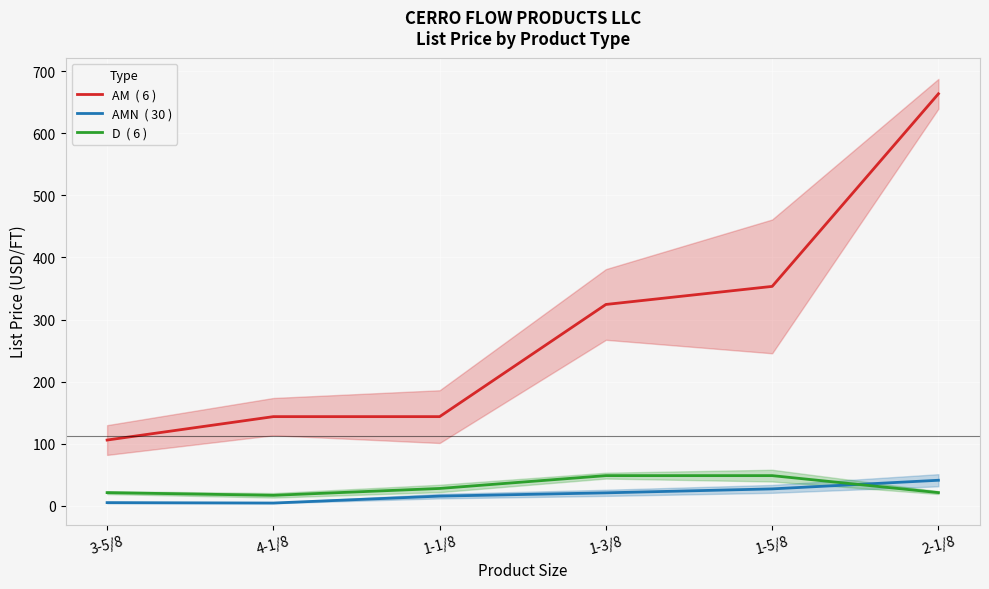

Reading left to right, list all the values displayed in this chart.

AM: 3-5/8=106.1	4-1/8=143.8	1-1/8=143.8	1-3/8=324.4	1-5/8=353.5	2-1/8=663.6
AMN: 3-5/8=5.3	4-1/8=4.7	1-1/8=15.8	1-3/8=21.1	1-5/8=27.5	2-1/8=41.4
D: 3-5/8=21.5	4-1/8=17.1	1-1/8=28.1	1-3/8=48.8	1-5/8=48.8	2-1/8=21.5